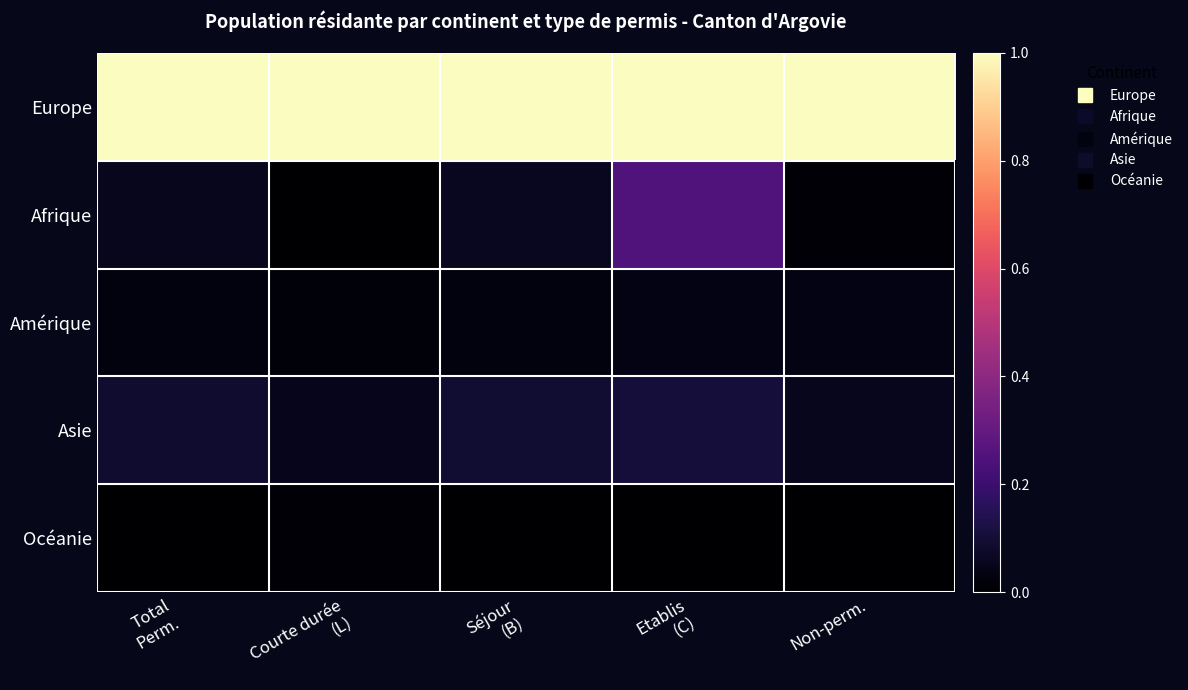

What is the total value across all series at Séjour
(B)?

1.2